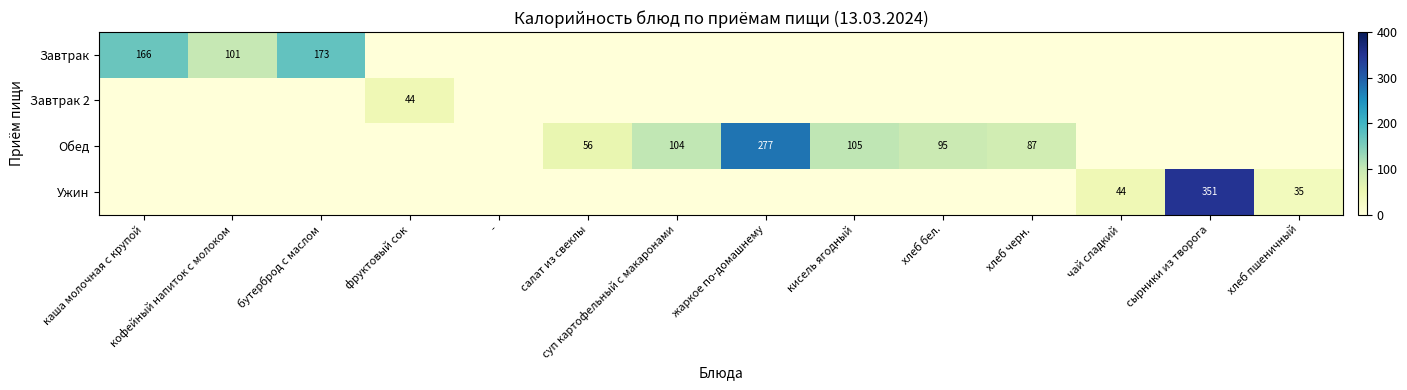

The Обед series shows 151 at хлеб бел.. True or false?

False